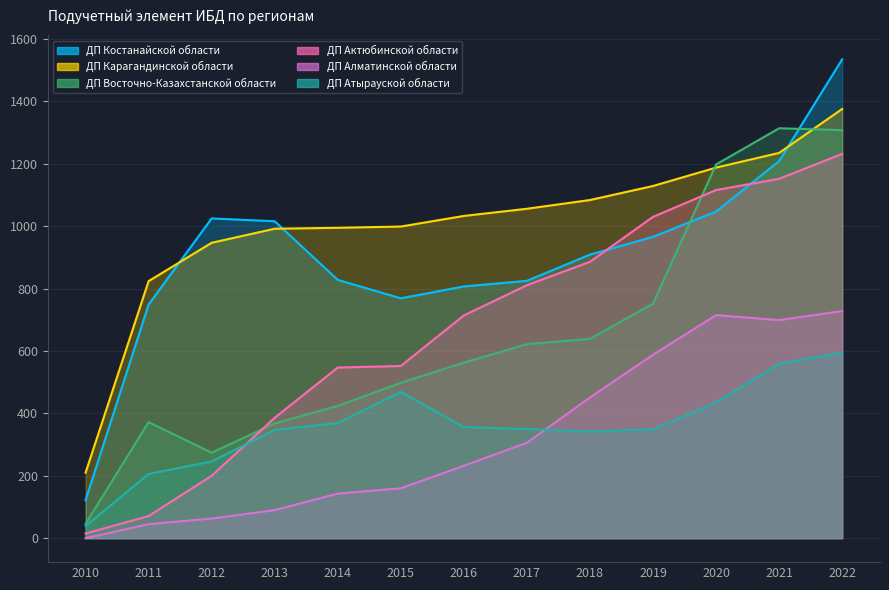

What is the sum of all ДП Костанайской области values?

11807